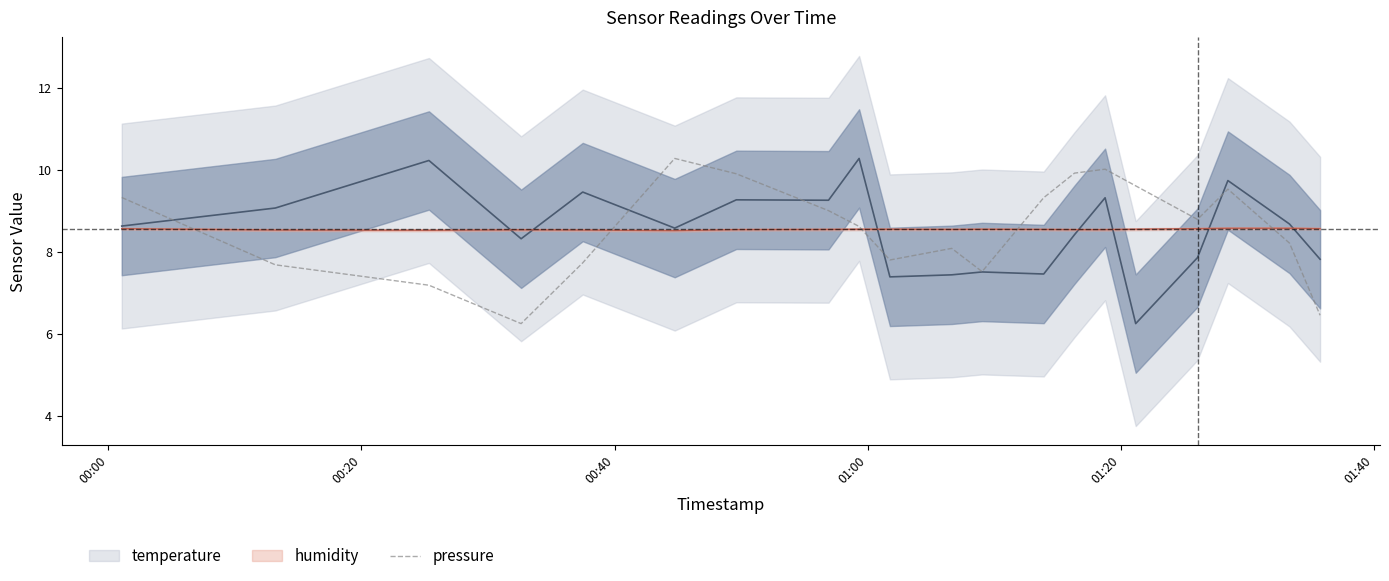

How many data points does each series have?

20